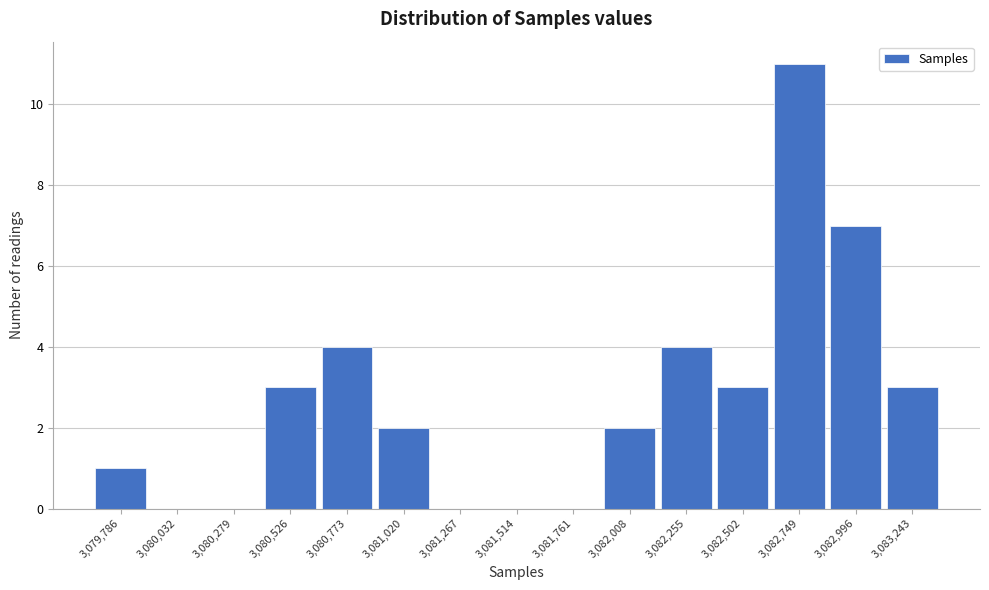

Reading left to right, list all the values displayed in this chart.

3,079,786=1	3,080,032=0	3,080,279=0	3,080,526=3	3,080,773=4	3,081,020=2	3,081,267=0	3,081,514=0	3,081,761=0	3,082,008=2	3,082,255=4	3,082,502=3	3,082,749=11	3,082,996=7	3,083,243=3